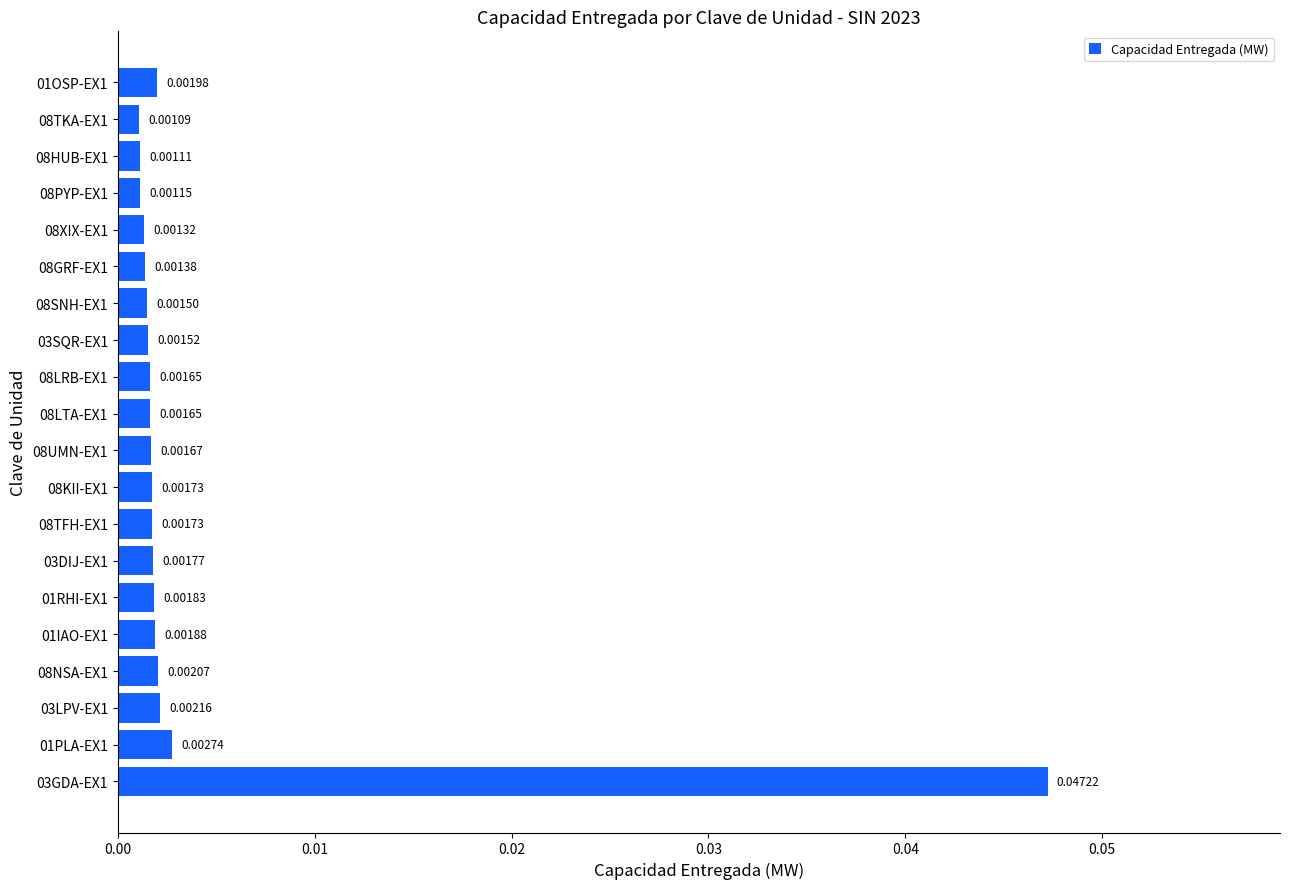

Which has a higher value, 08LTA-EX1 or 01IAO-EX1?

01IAO-EX1